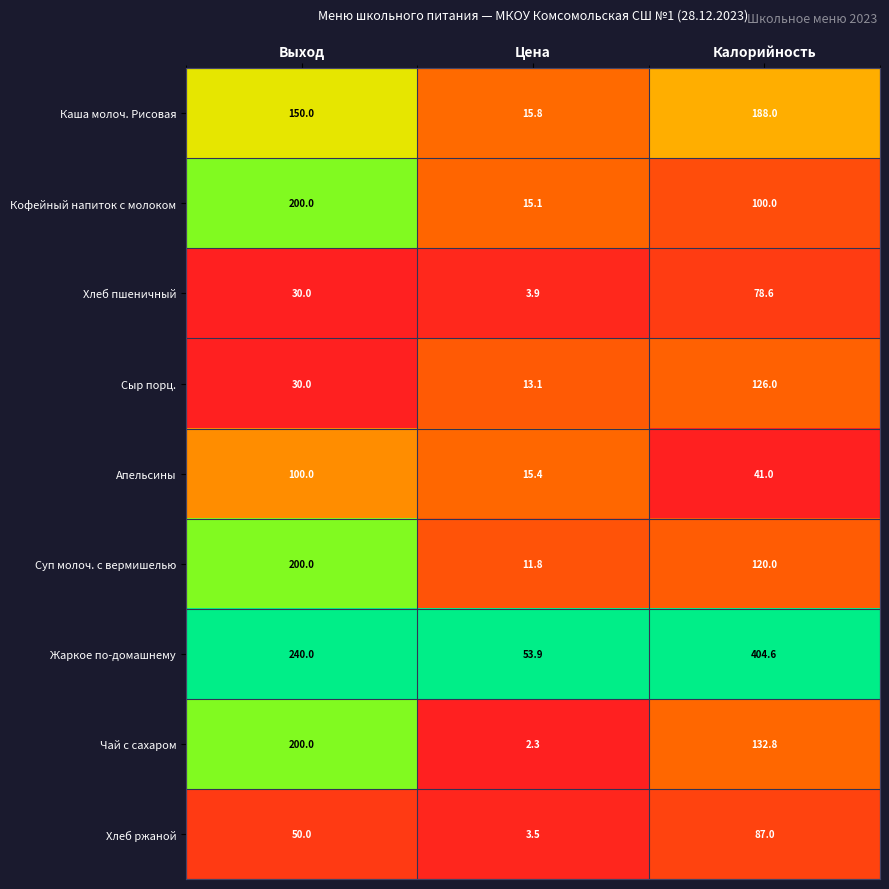

Which series has the largest total across all categories?

Жаркое по-домашнему